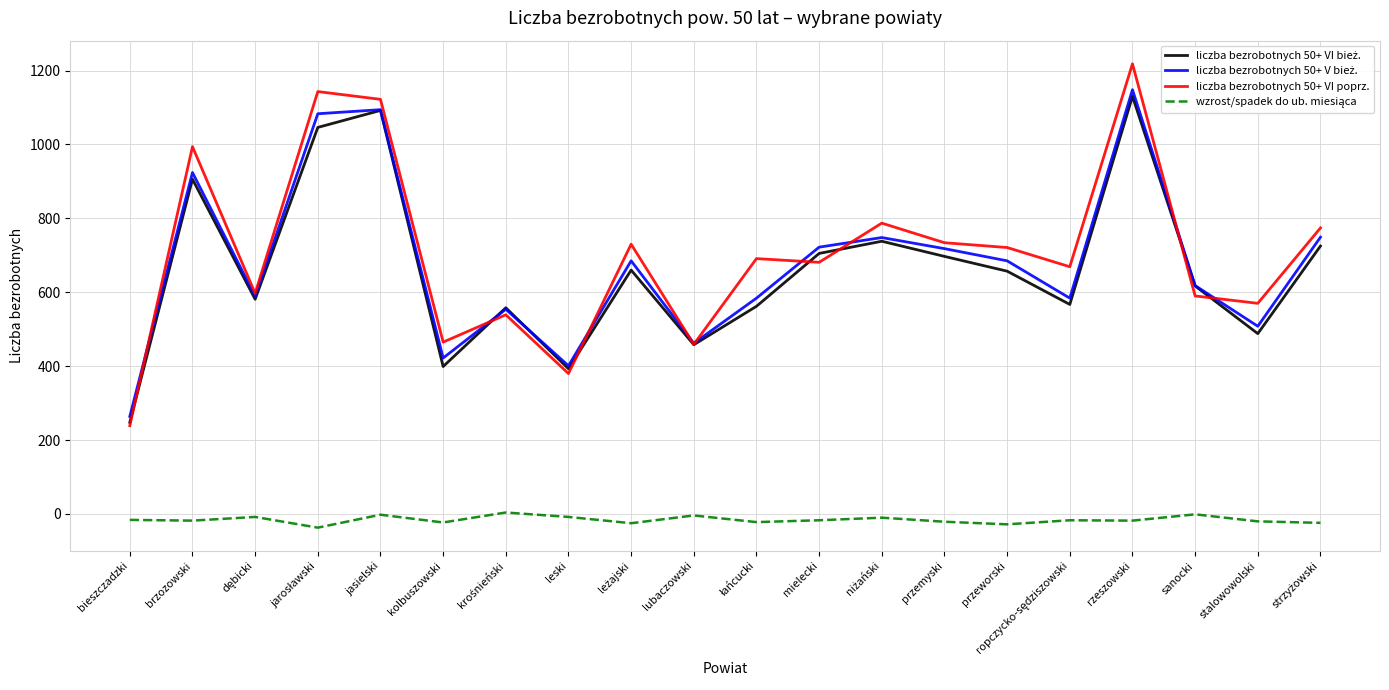

At which category is the sum across all series the highest?

rzeszowski